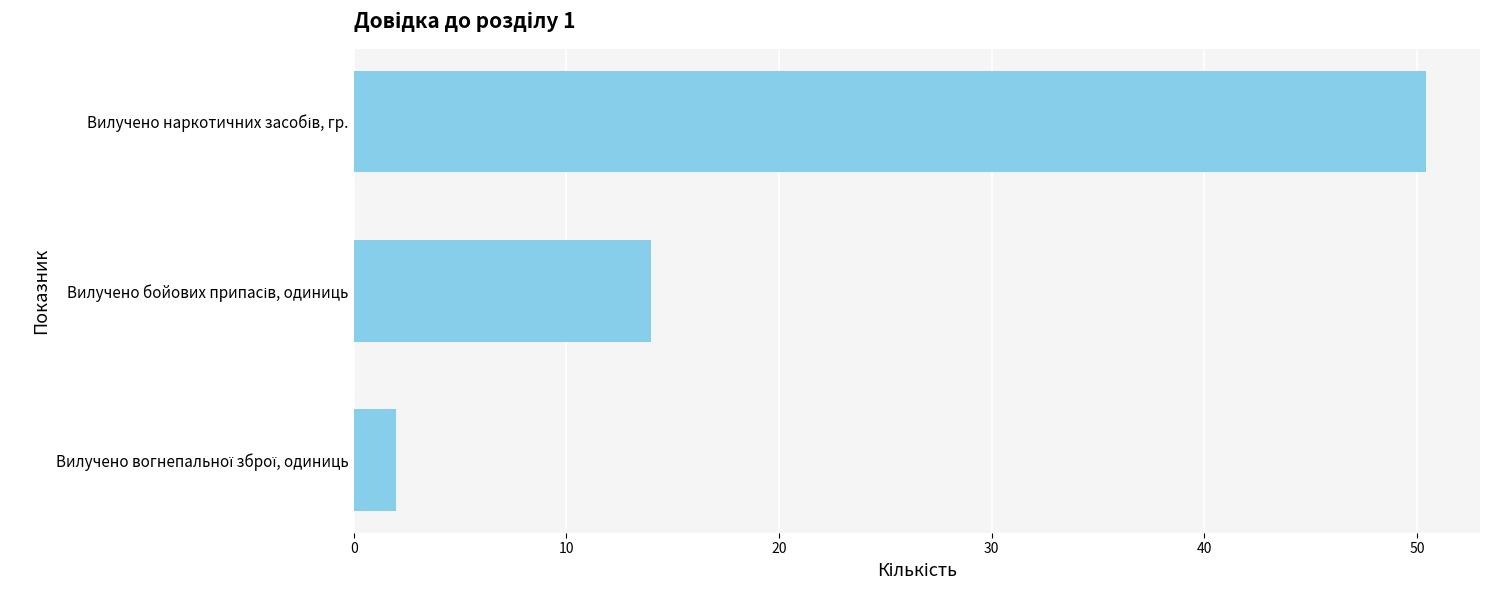

Reading bottom to top, list all the values displayed in this chart.

2.0	14.0	50.4